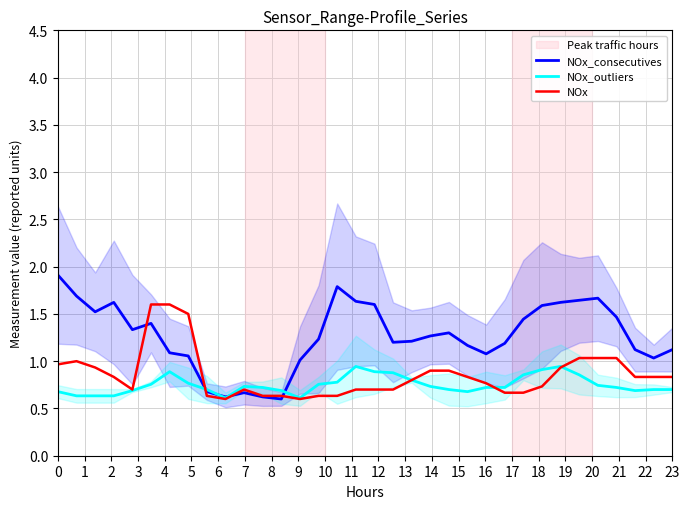

List the series in order of their peak value, lowest first.

NOx_outliers, NOx, NOx_consecutives